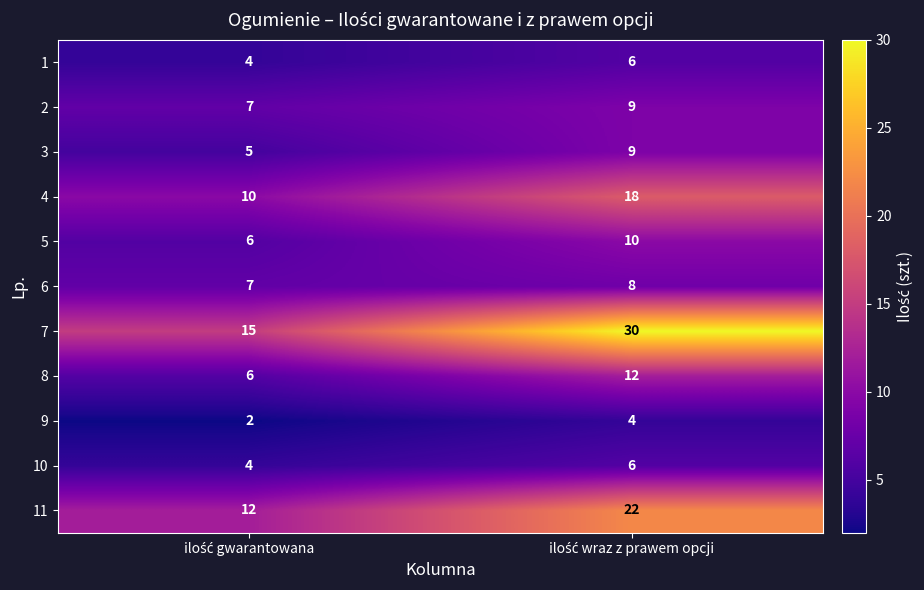

Reading left to right, transcribe all the data shown in this chart.

1: 4	6
2: 7	9
3: 5	9
4: 10	18
5: 6	10
6: 7	8
7: 15	30
8: 6	12
9: 2	4
10: 4	6
11: 12	22